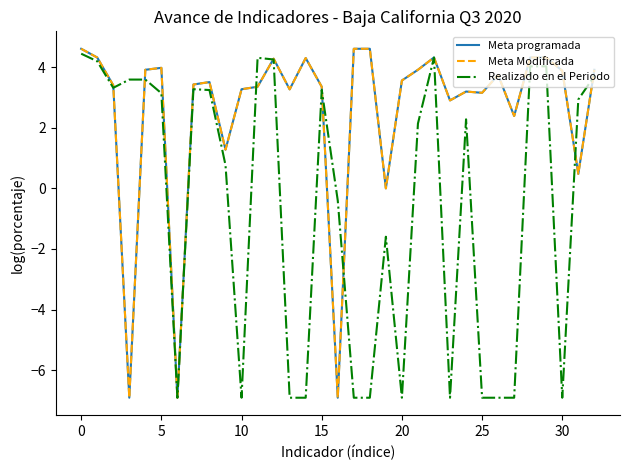

Does the chart have visible grid lines?

No